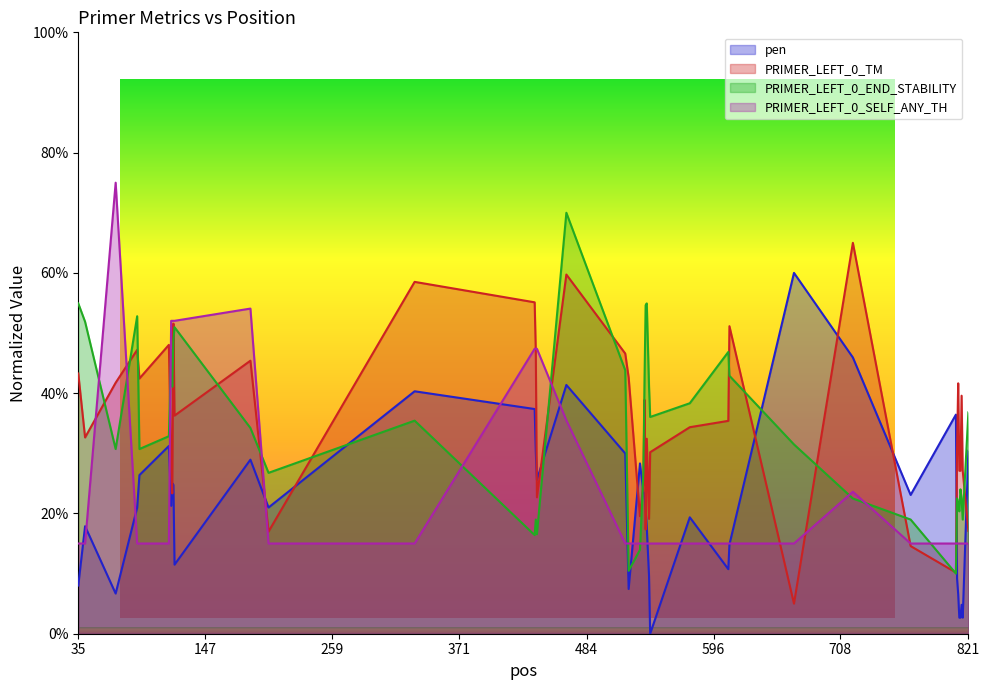

Between 439 and 575, which series saw the biggest shift?

PRIMER_LEFT_0_SELF_ANY_TH